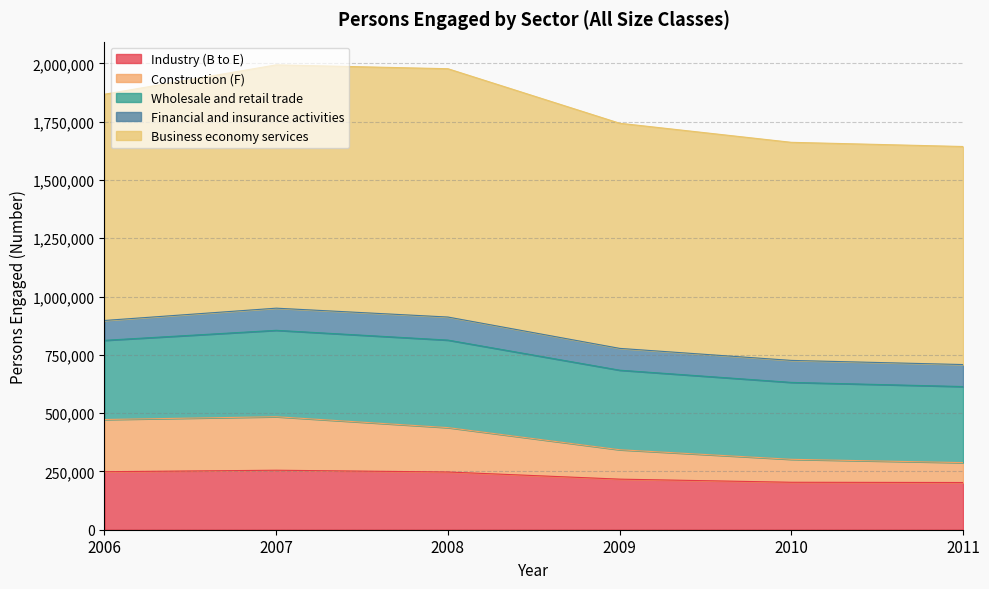

Reading left to right, extract all data points from this chart.

Industry (B to E): 248822	255161	247613	216960	203542	202512
Construction (F): 223924	229525	190364	126147	98445	85306
Wholesale and retail trade: 339588	370601	375361	341205	329917	326303
Financial and insurance activities: 85188	94981	98904	93523	94326	94328
Business economy services: 970326	1043609	1065057	965679	935398	935229